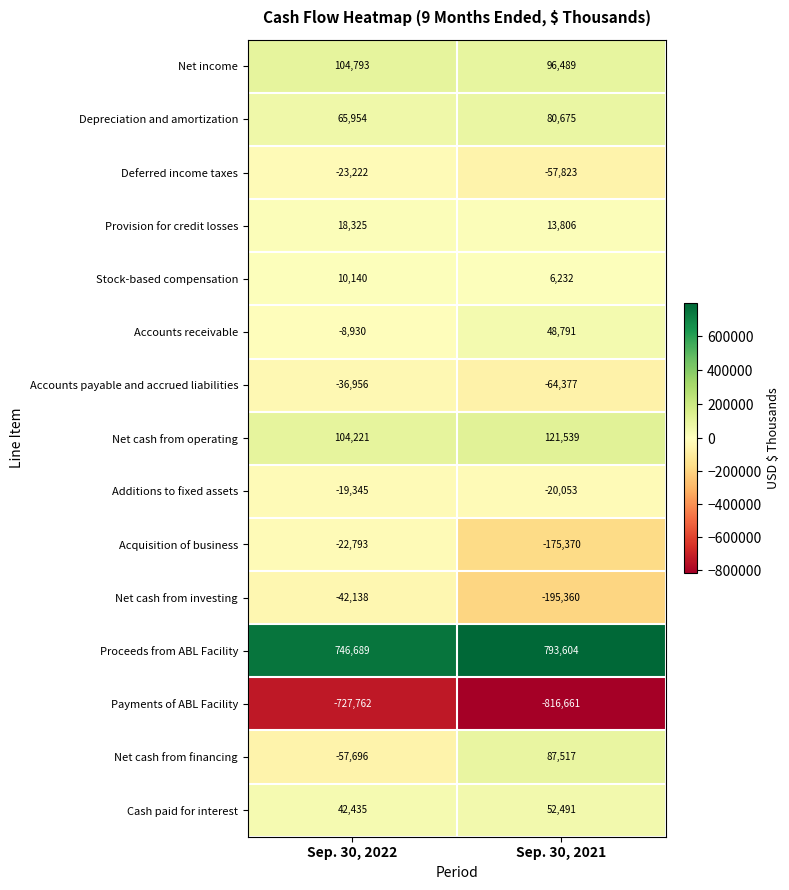

What is the total value across all series at Sep. 30, 2021?

-28500